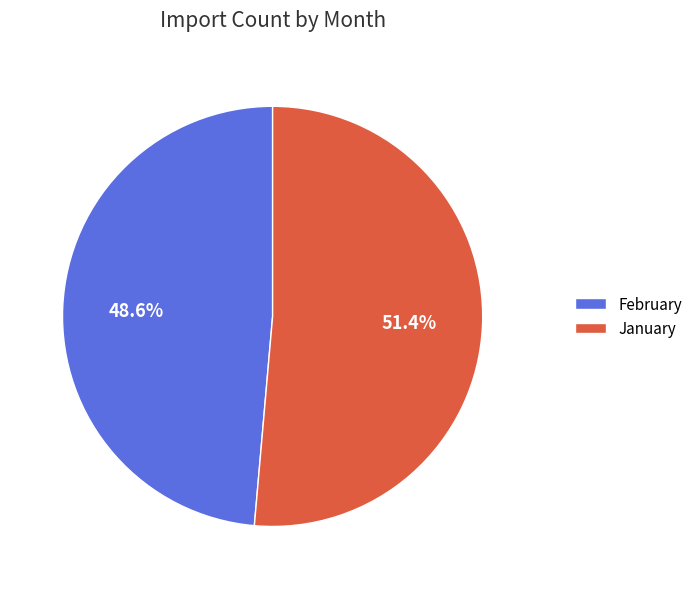

Which category has the biggest portion of the pie?

January